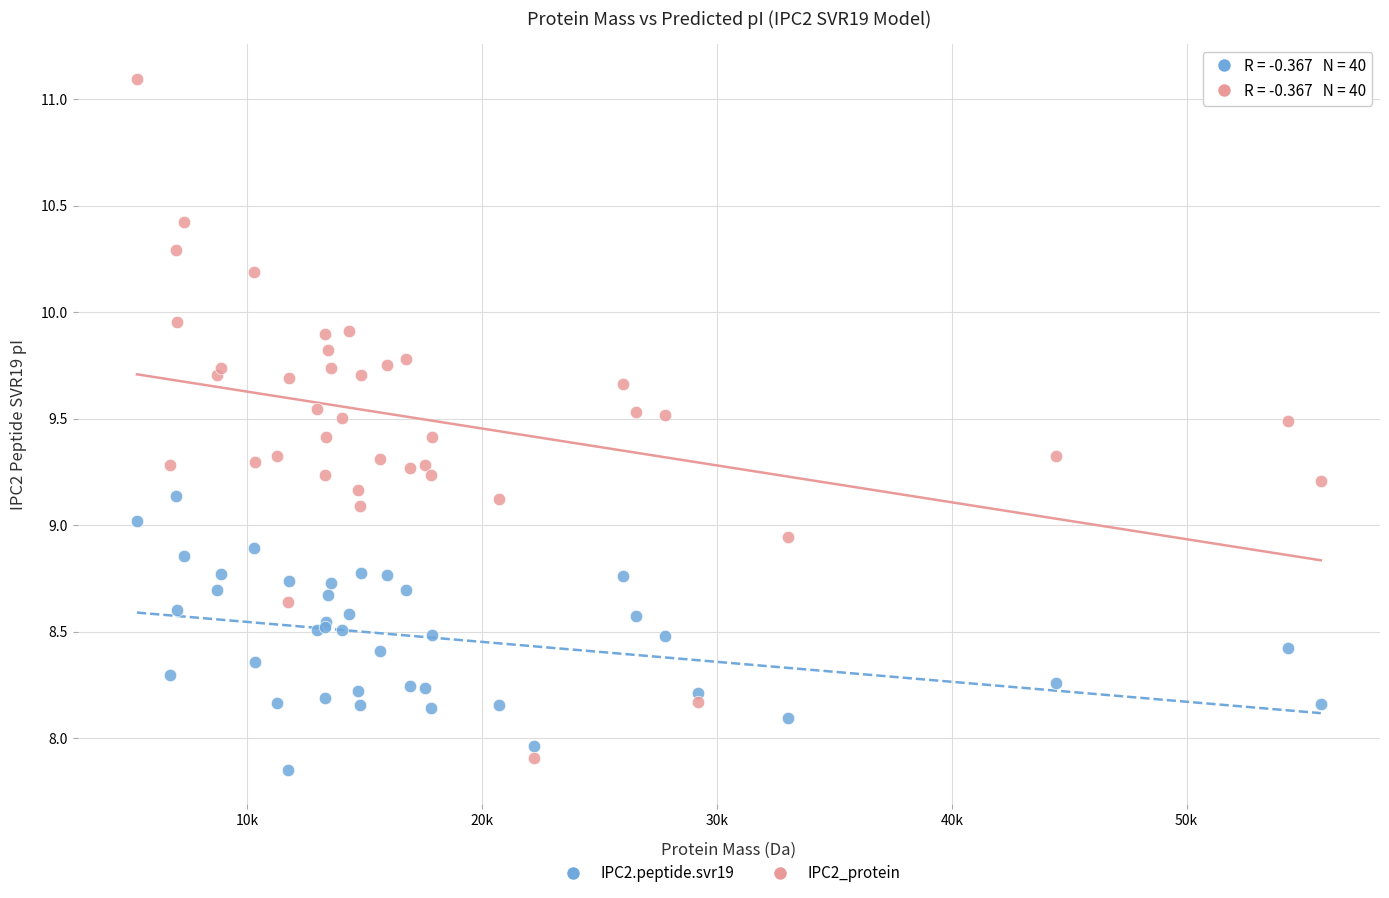

What are all the series names shown in the legend?

IPC2.peptide.svr19, IPC2_protein